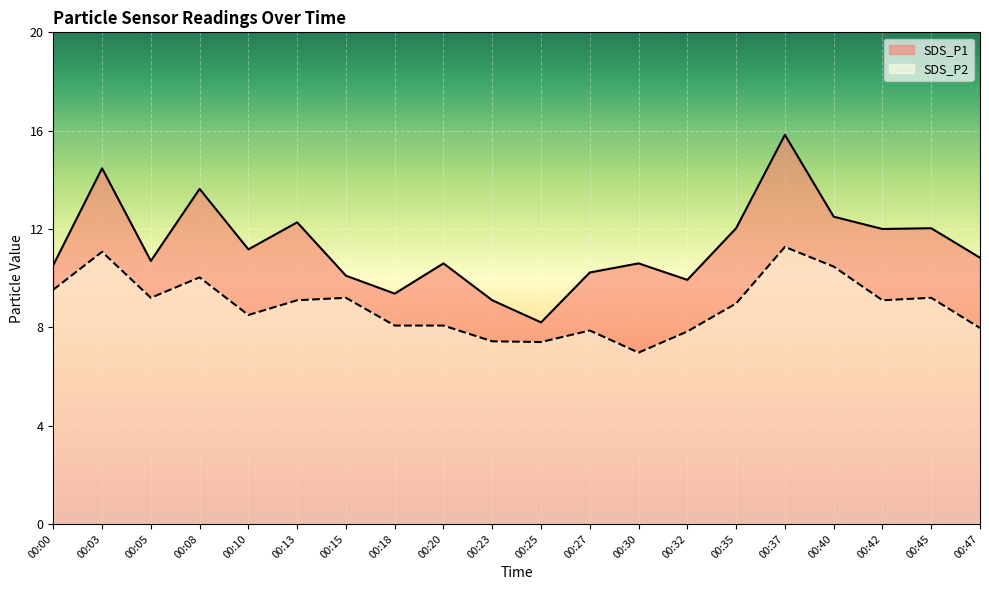

What is the value of the SDS_P2 point at the 5th from the left?

8.5